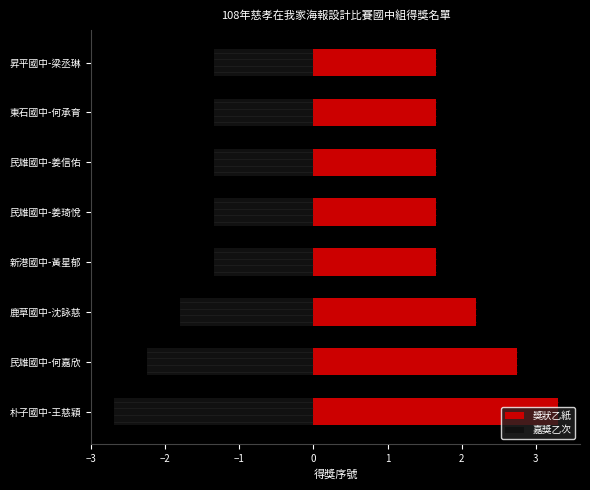

Is it true that 嘉獎乙次 equals -0.7 at 鹿草國中-沈詠慈?

False